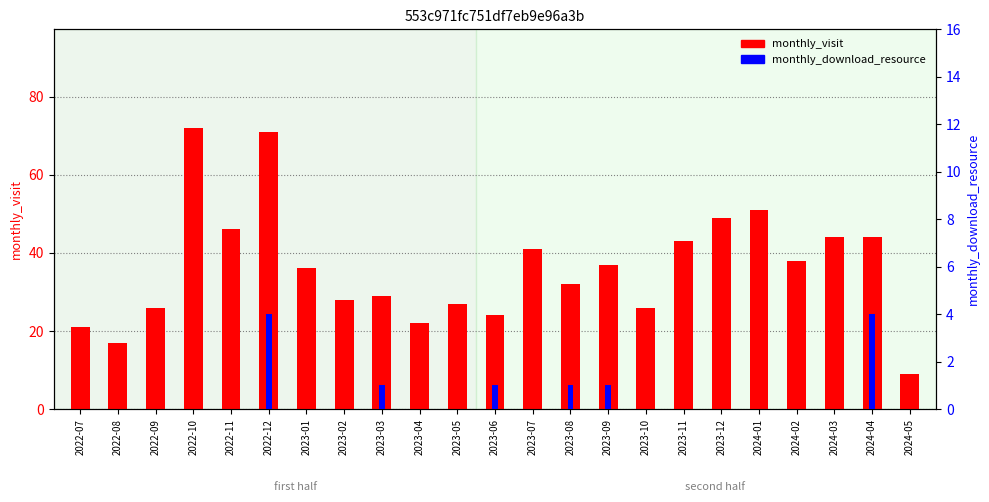

Is it true that monthly_download_resource equals 3 at 2023-10?

False